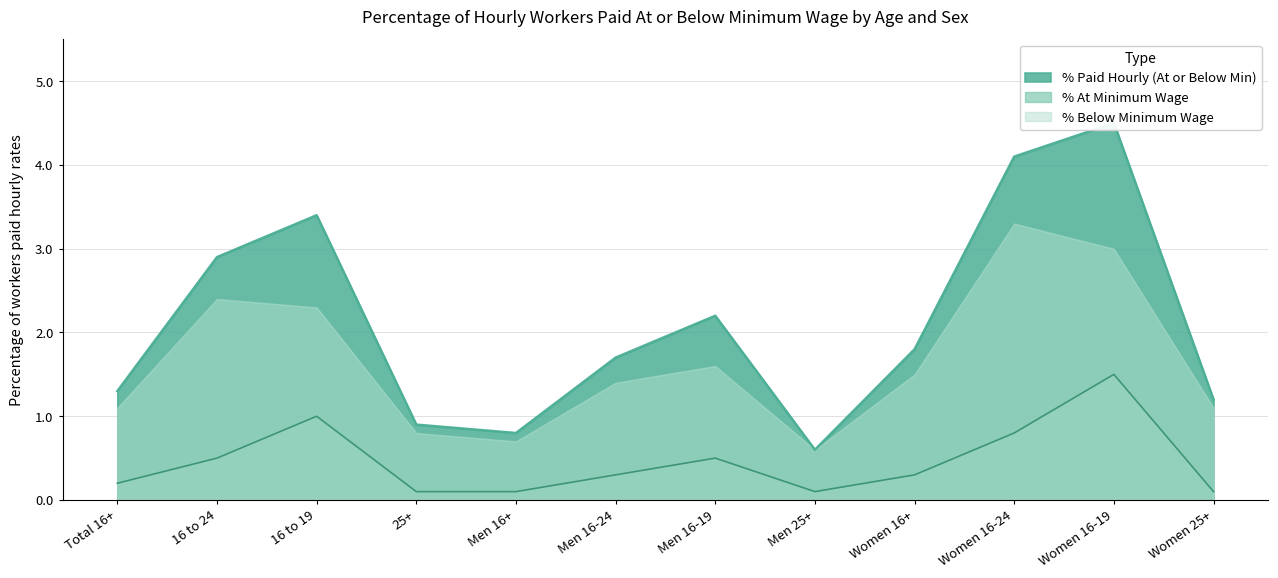

Is it true that % At Minimum Wage equals 0.1 at Men 25+?

True